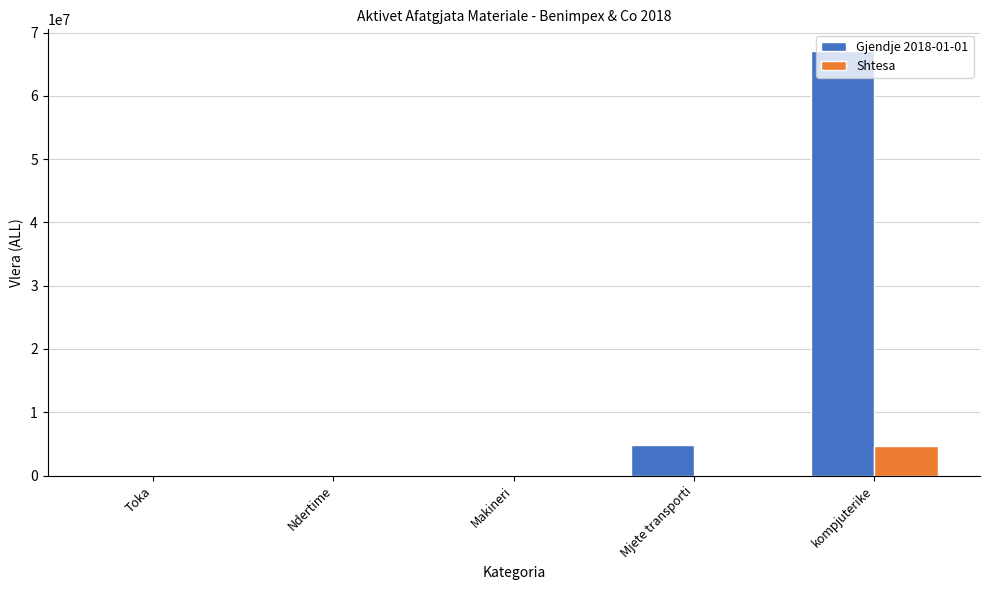

What is the average value of the Gjendje 2018-01-01 series?

14406278